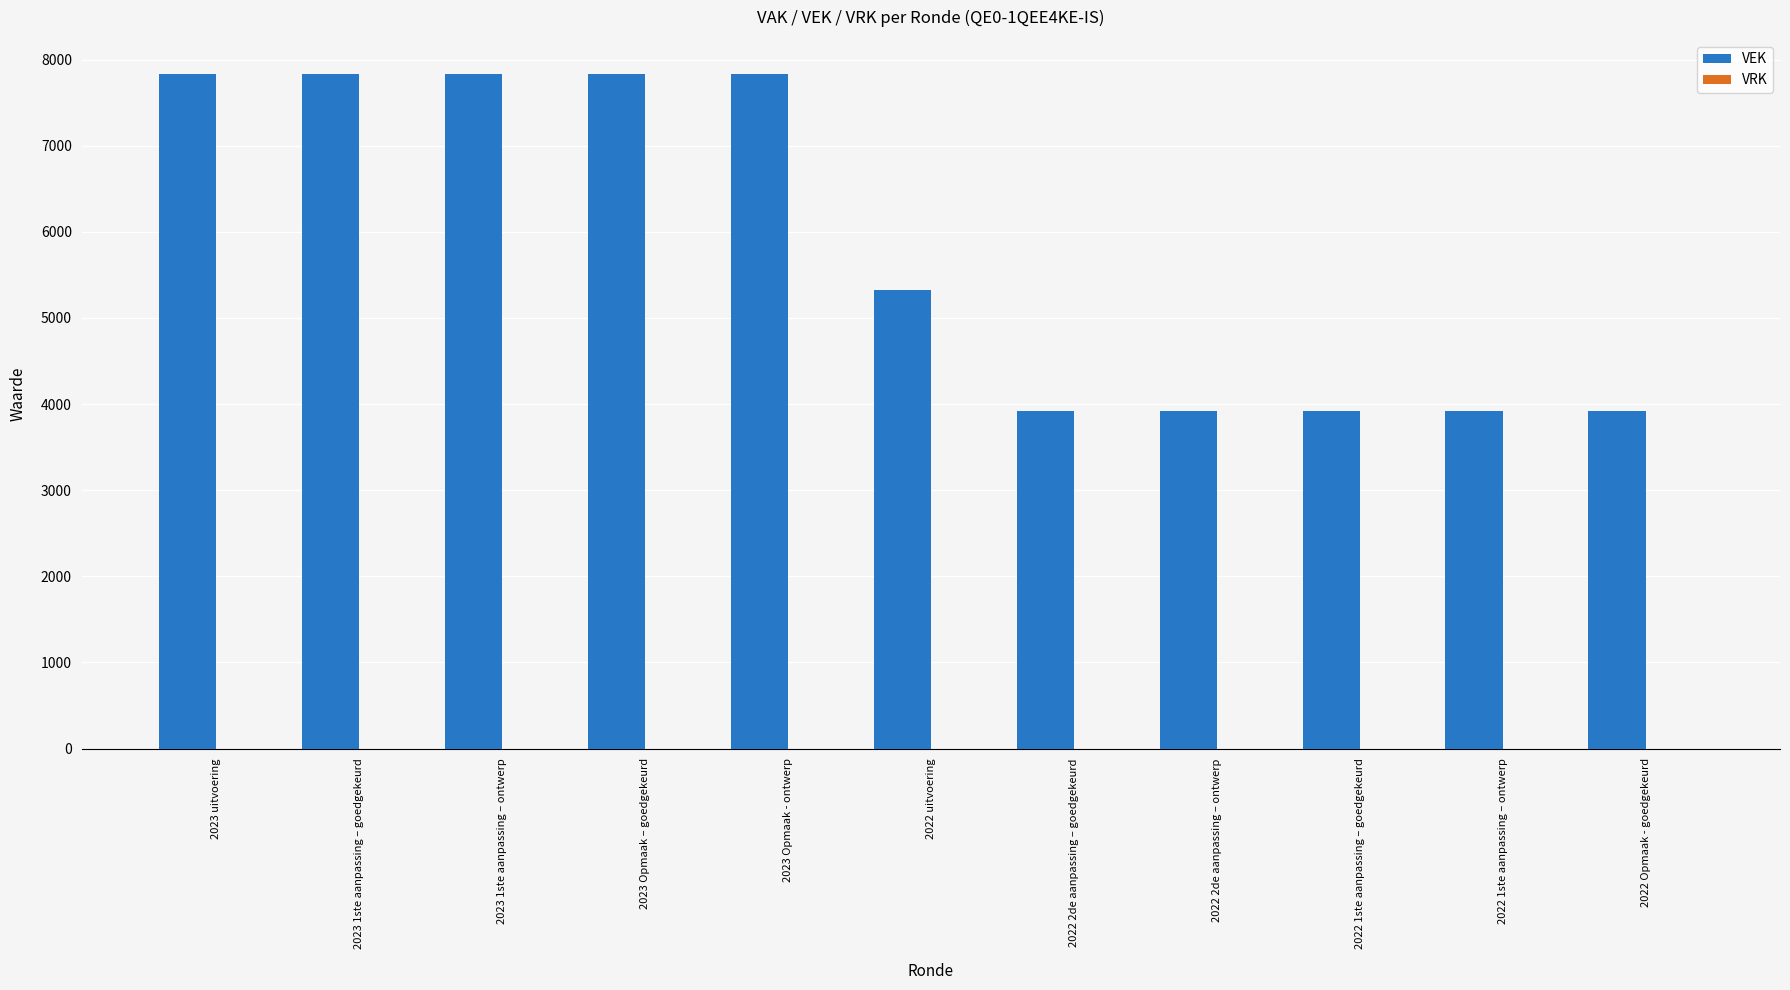

Reading left to right, list all the values displayed in this chart.

7836	7836	7836	7836	7836	5326	3923	3923	3923	3923	3923